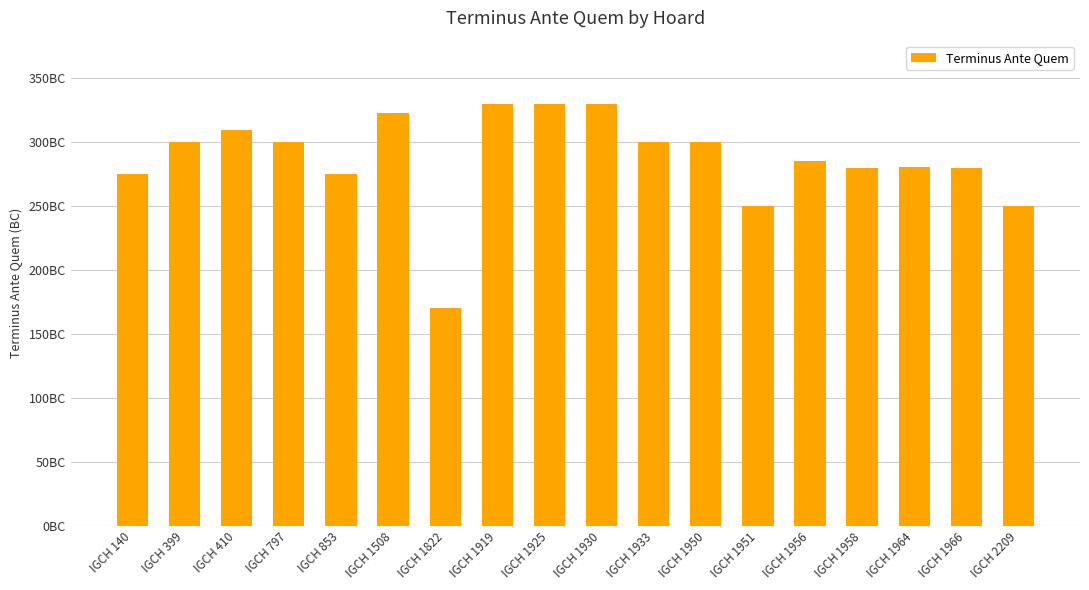

What is the value of the 2nd bar from the left?

300